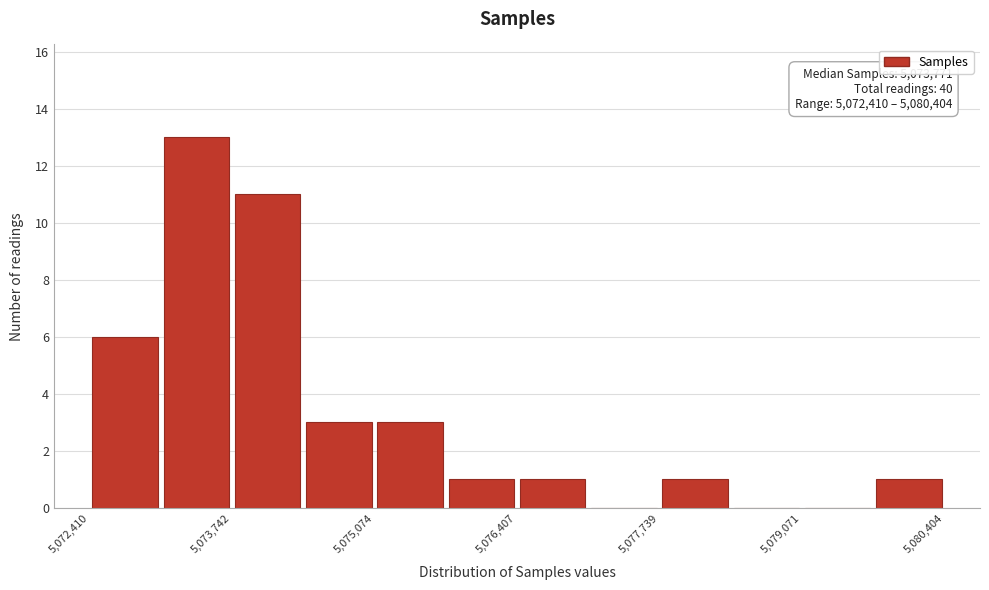

Around what value on the x-axis is the tallest bar? Give the approximate position of its centre, as read against the axis.

5073400